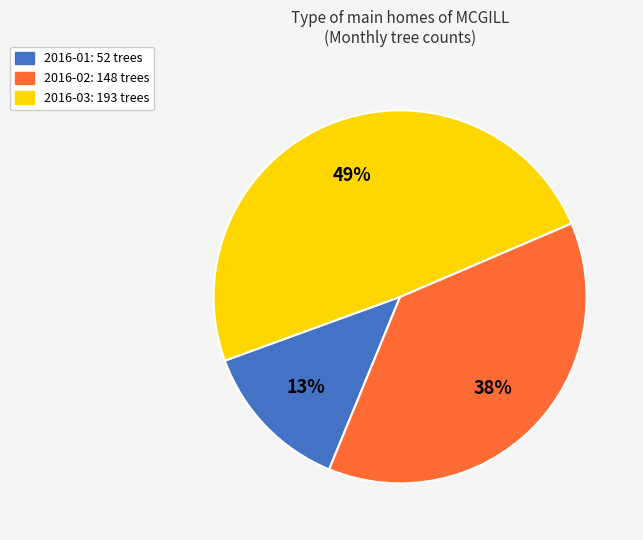

How many slices are in this pie chart?

3